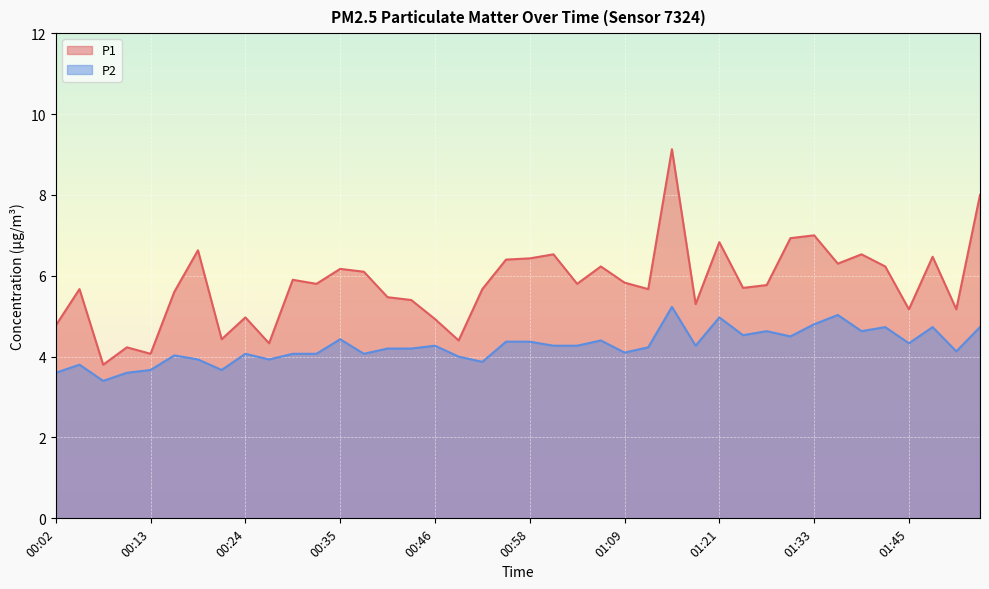

True or false: P1 has a value of 8.6 at 00:41.

False